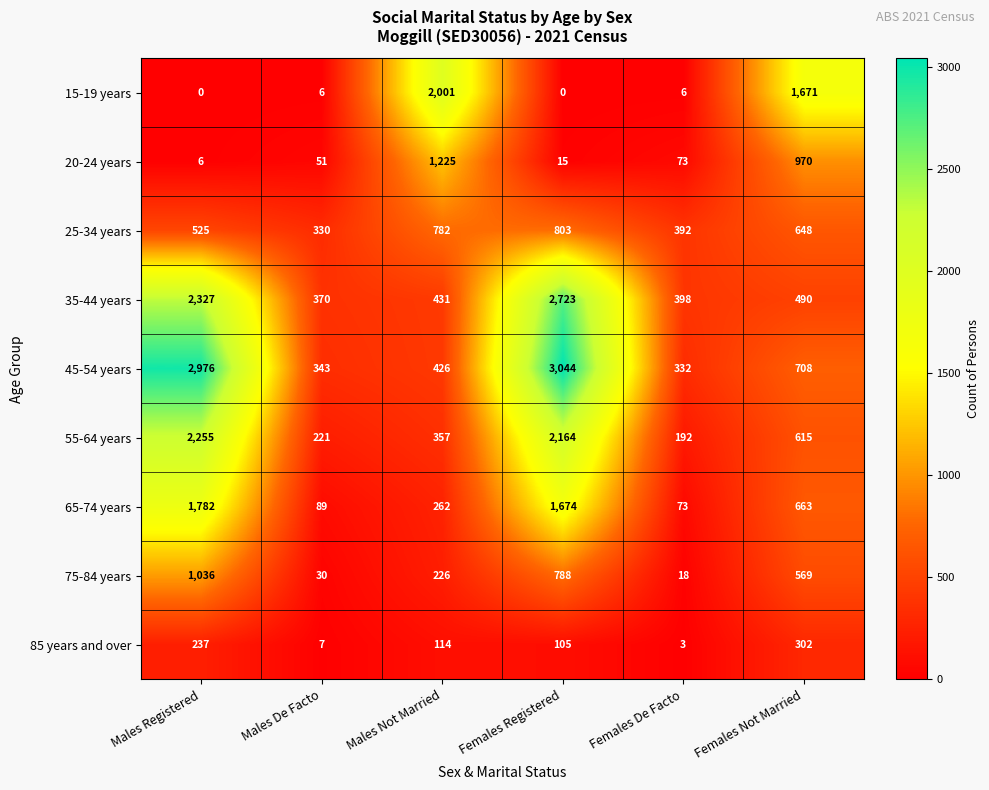

What is the difference between the maximum and second lowest values in the 20-24 years series?

1210